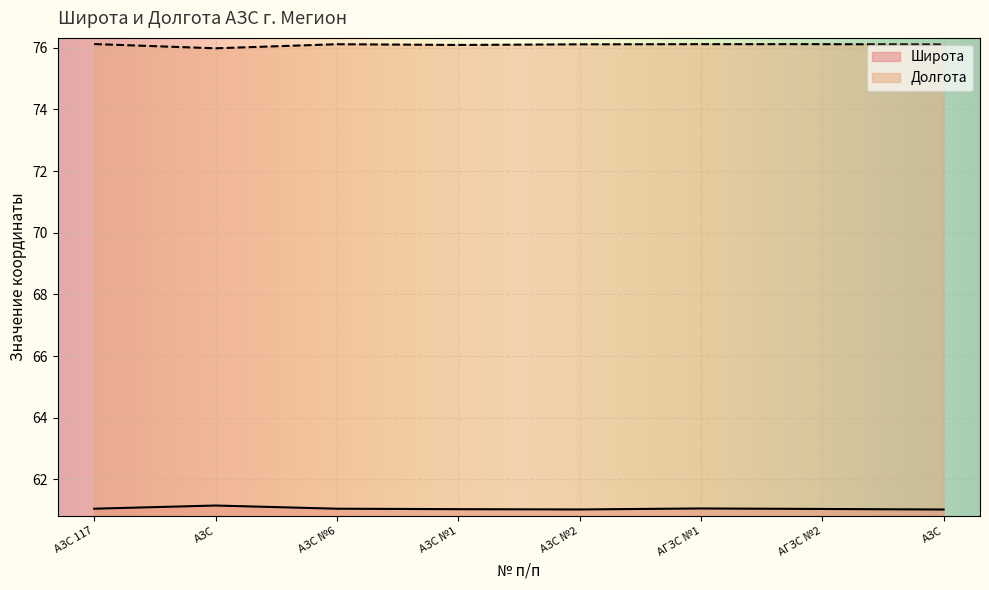

Is this an area chart (filled region under the line)?

No